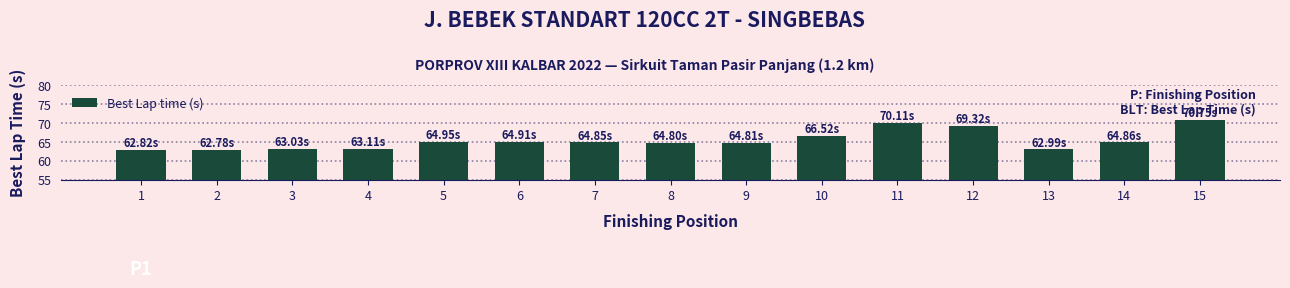

True or false: the data shows 63.0 at 3.

True